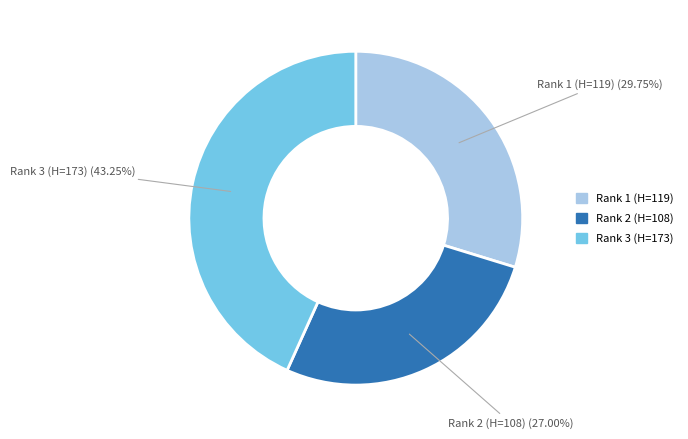

To the nearest percent, what percentage of the pie is Rank 2?

27%